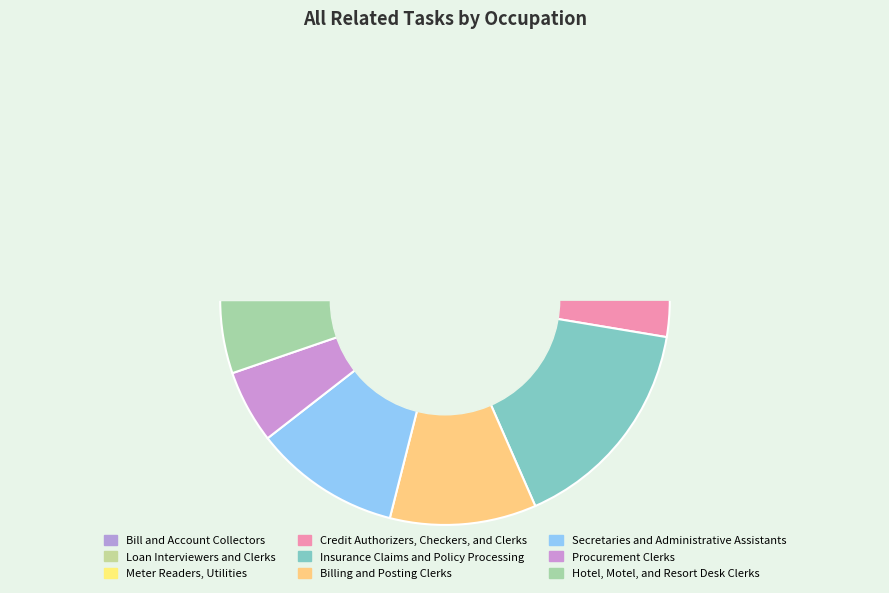

To the nearest percent, what is the combined percentage of Billing and Posting Clerks and Meter Readers, Utilities?

21%